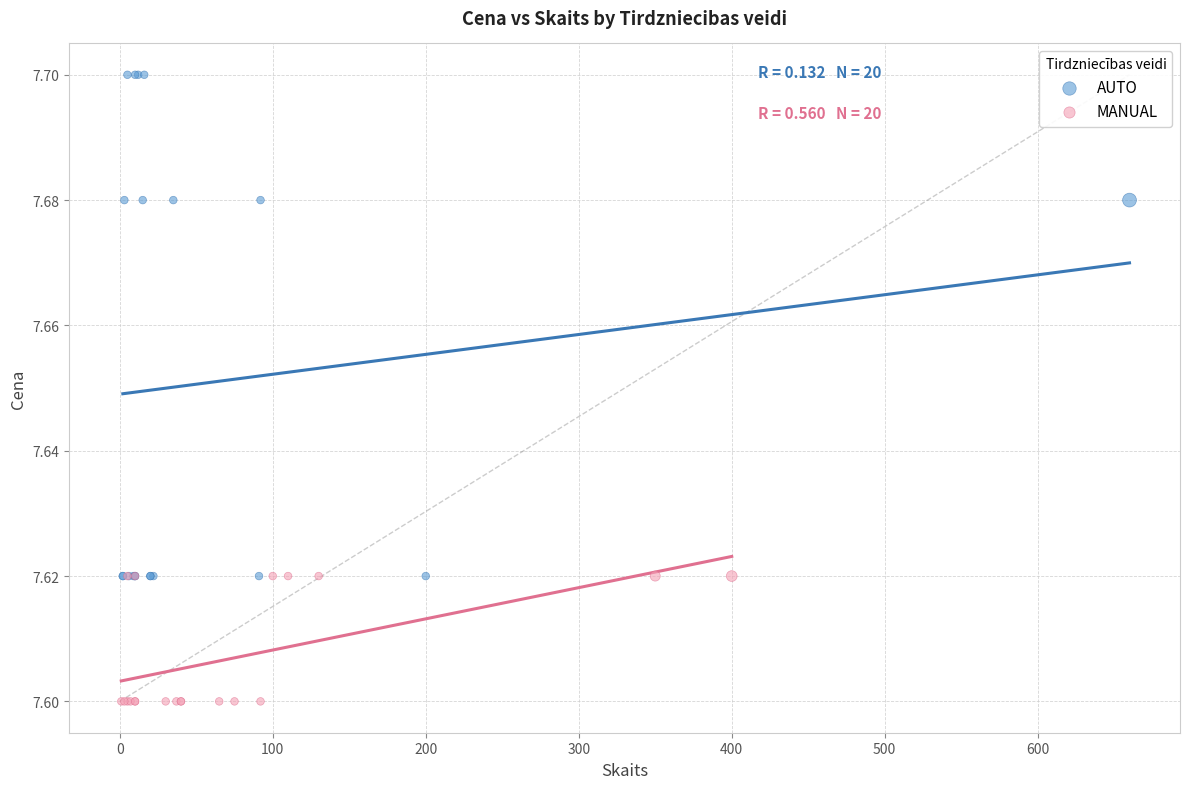

Which series reaches the maximum Y coordinate?

AUTO